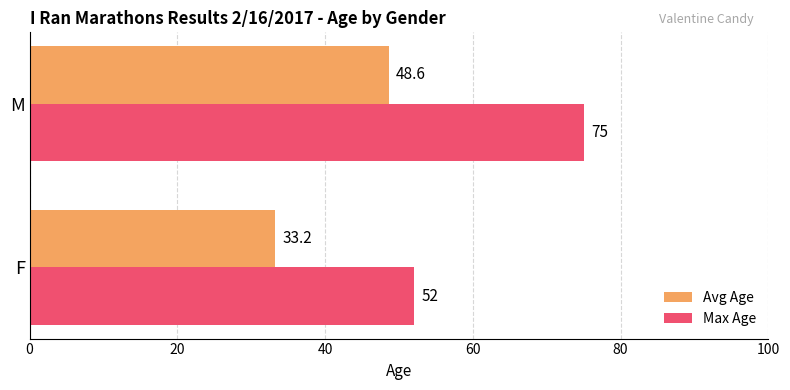

Rank the categories by Avg Age value from lowest to highest.

F, M